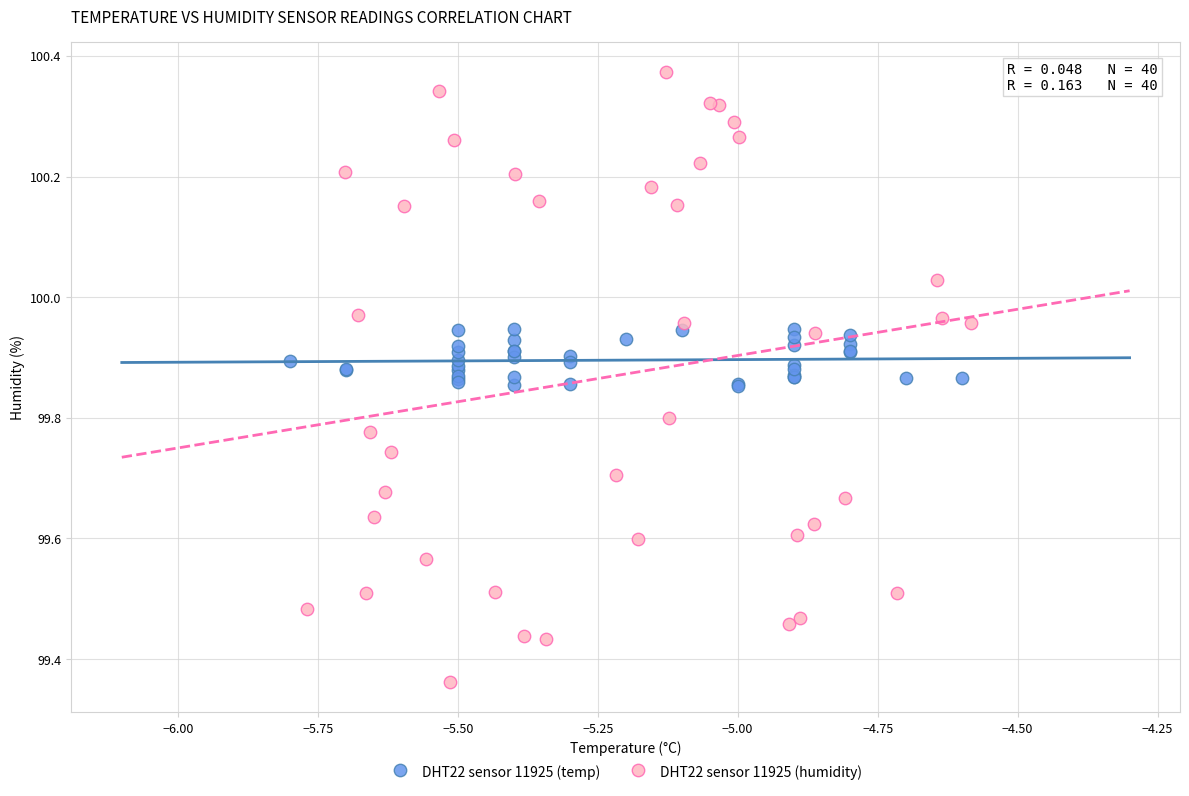

Which series reaches the minimum Y coordinate?

DHT22 sensor 11925 (humidity)